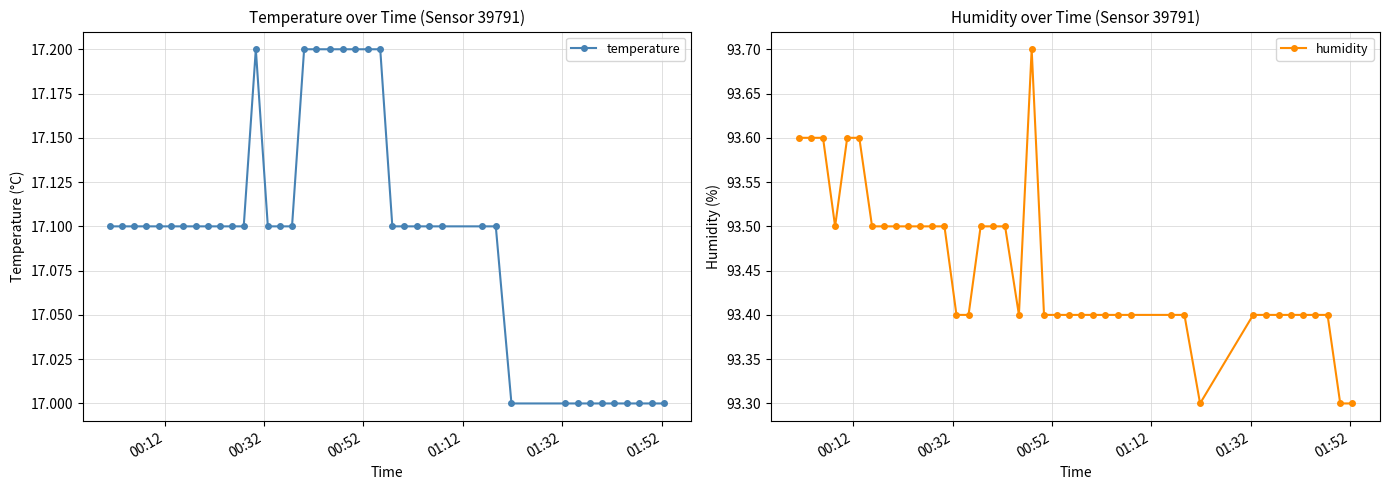

What is the value of the temperature point at the 24th from the left?

17.1